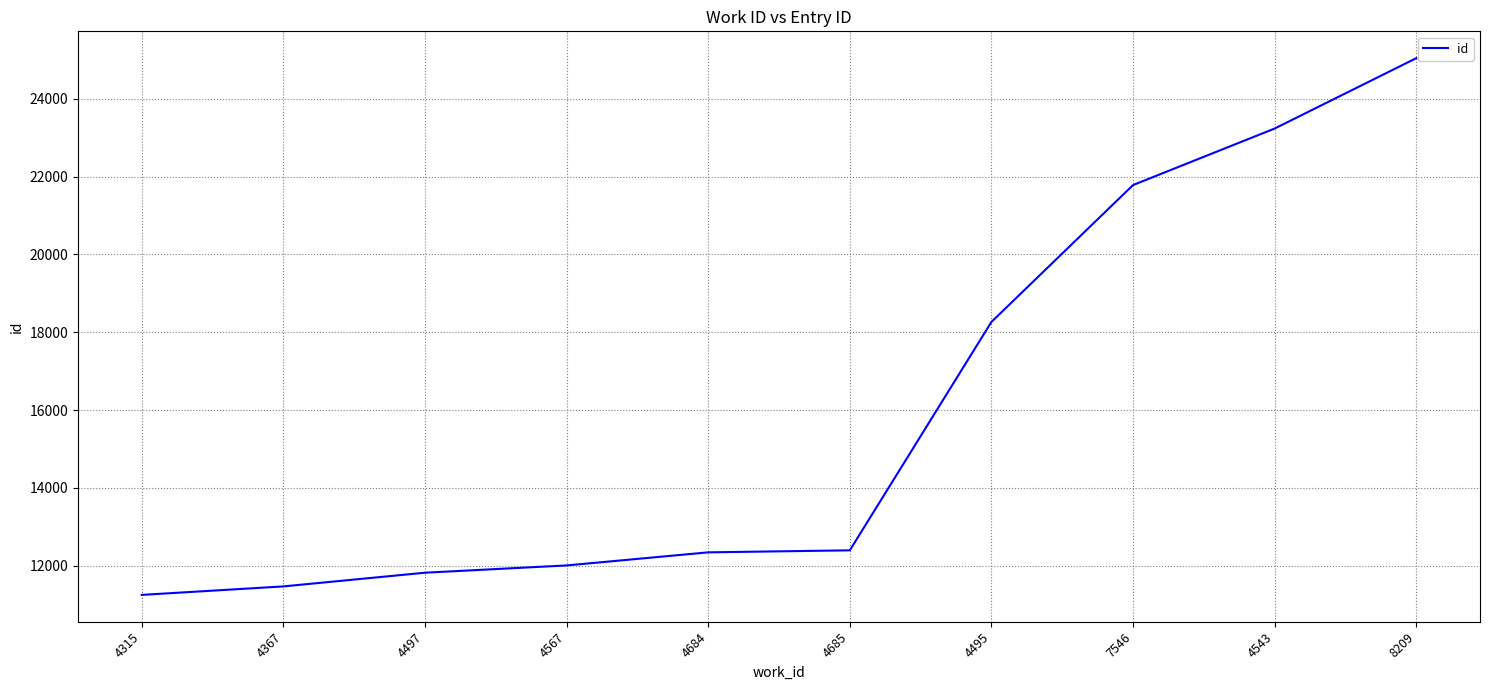

At which category does the chart reach its peak across all series?

8209